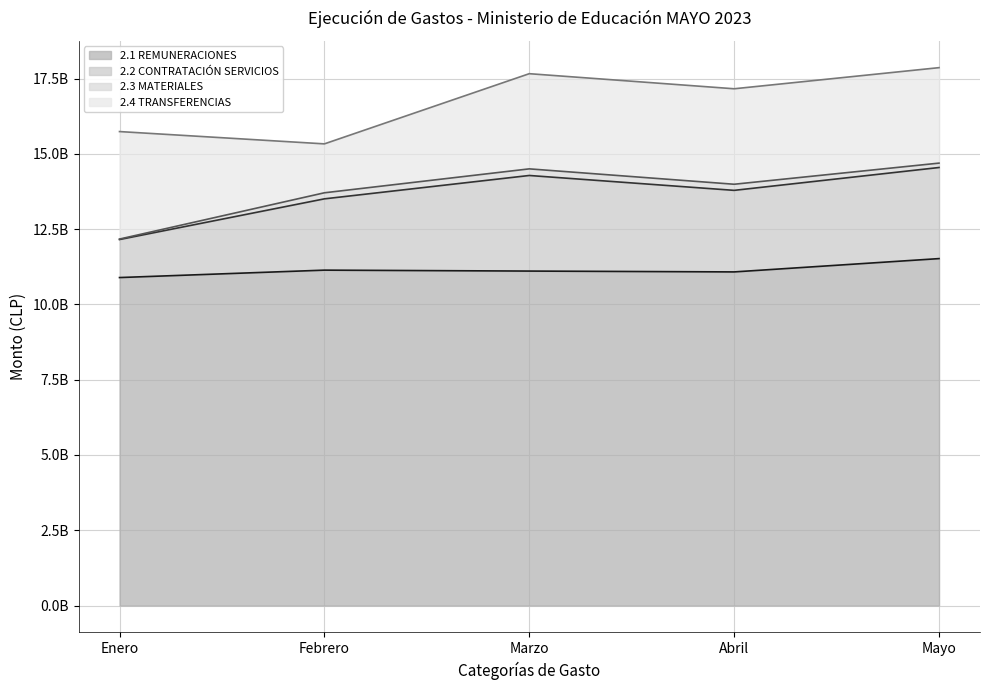

Does the chart display data point markers on the line(s)?

No